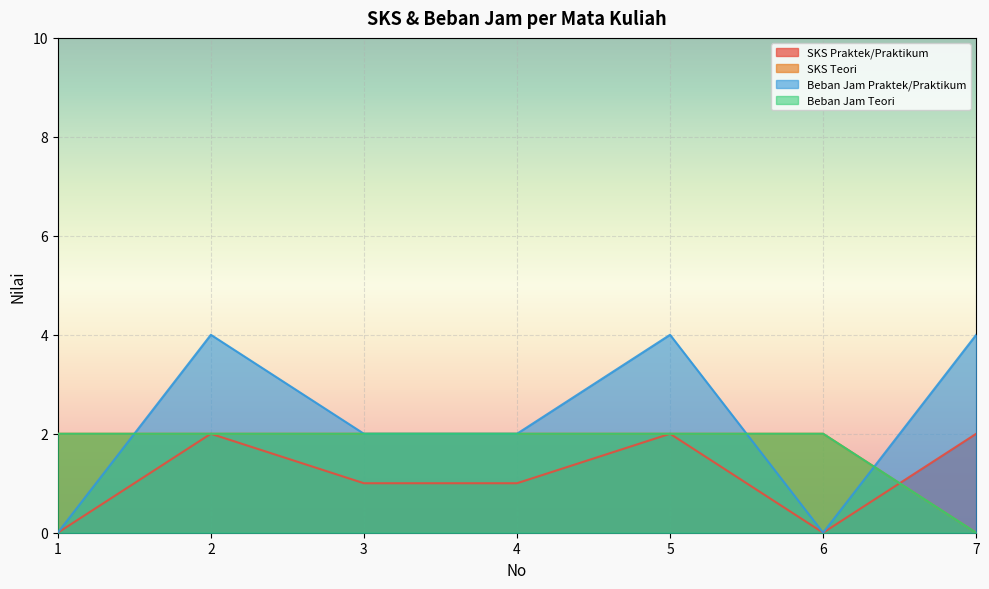

At which category does the chart reach its minimum across all series?

1